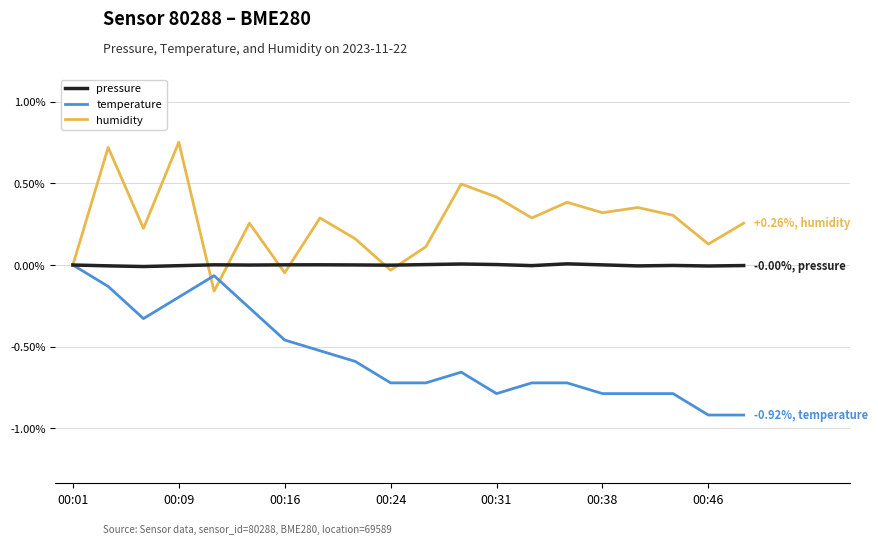

What is the difference between the maximum and minimum values in the temperature series?

0.9